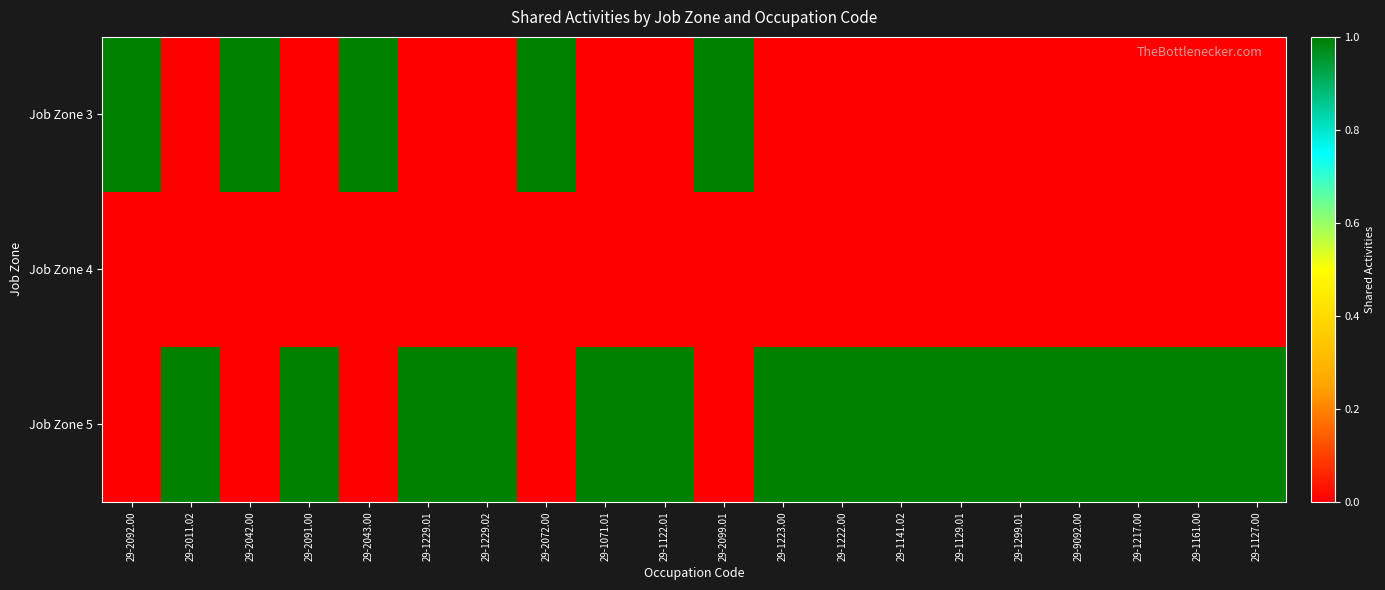

How many data points does each series have?

20